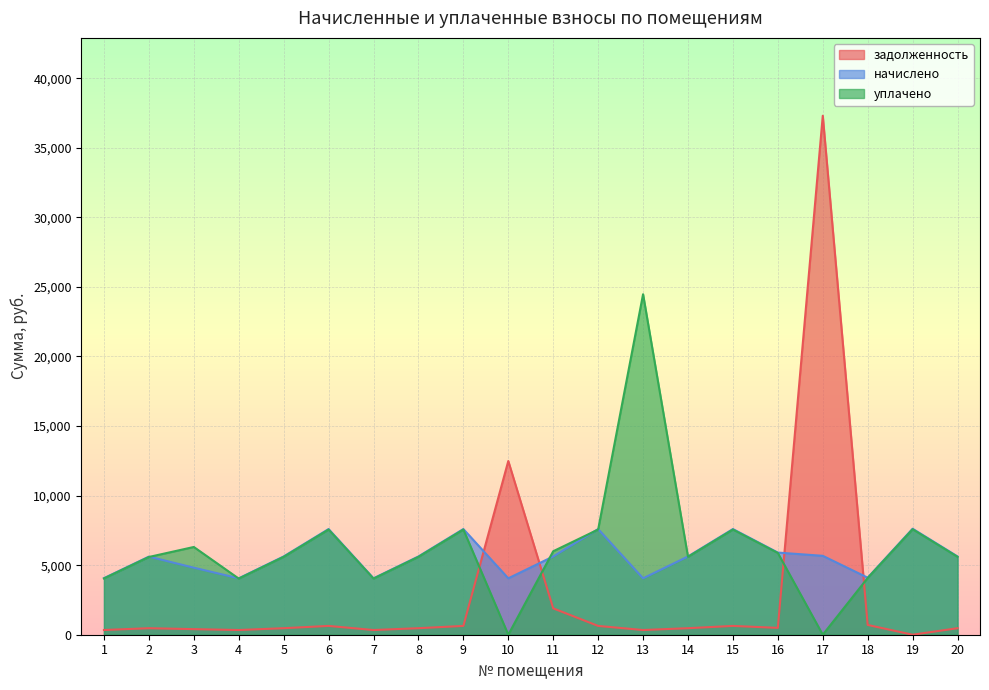

What is the total value across all series at 4?

8426.4